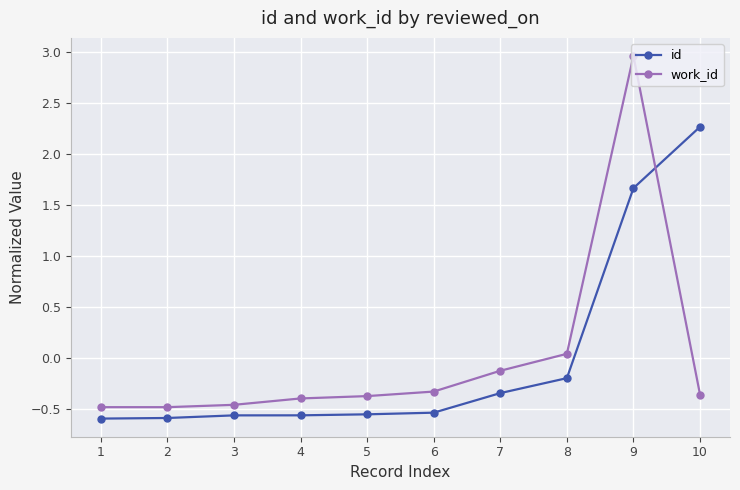

At 6, list the series in order from largest to smallest.

work_id, id